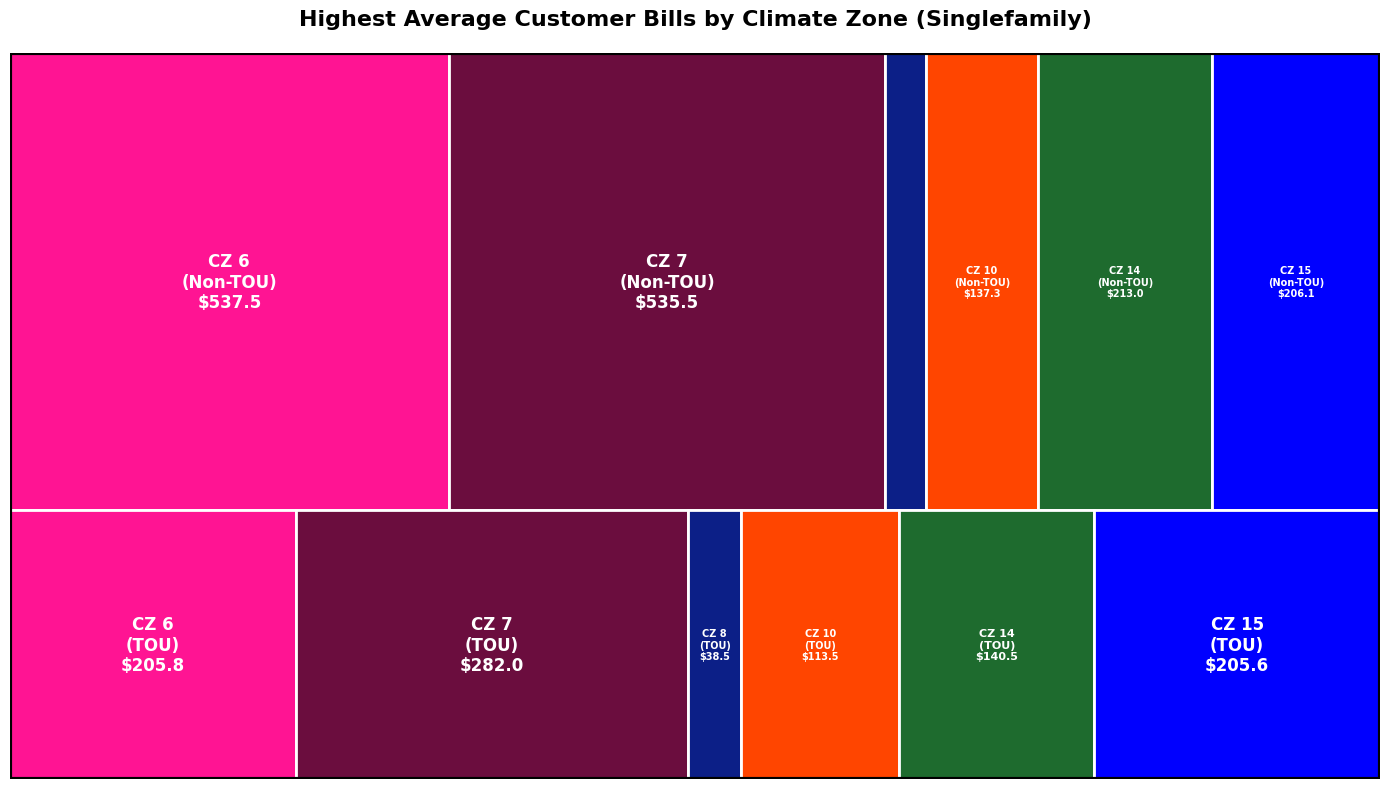

Reading right to left, list all the values displayed in this chart.

CZ 6 Singlefamily: TOU Total=205.8	Non-TOU Total=537.5
CZ 7 Singlefamily: TOU Total=282.0	Non-TOU Total=535.5
CZ 8 Singlefamily: TOU Total=38.5	Non-TOU Total=49.8
CZ 10 Singlefamily: TOU Total=113.5	Non-TOU Total=137.3
CZ 14 Singlefamily: TOU Total=140.5	Non-TOU Total=213.0
CZ 15 Singlefamily: TOU Total=205.6	Non-TOU Total=206.1